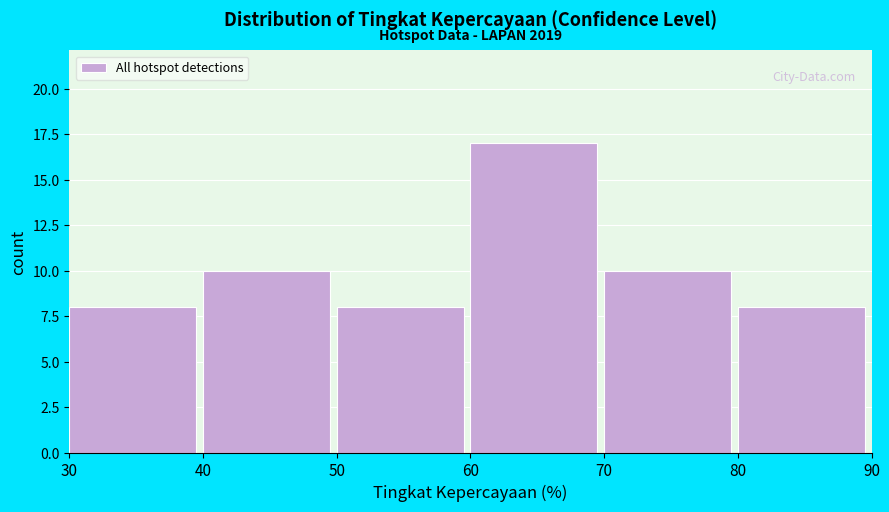

Which range on the x-axis has the tallest bar?

60 to 70